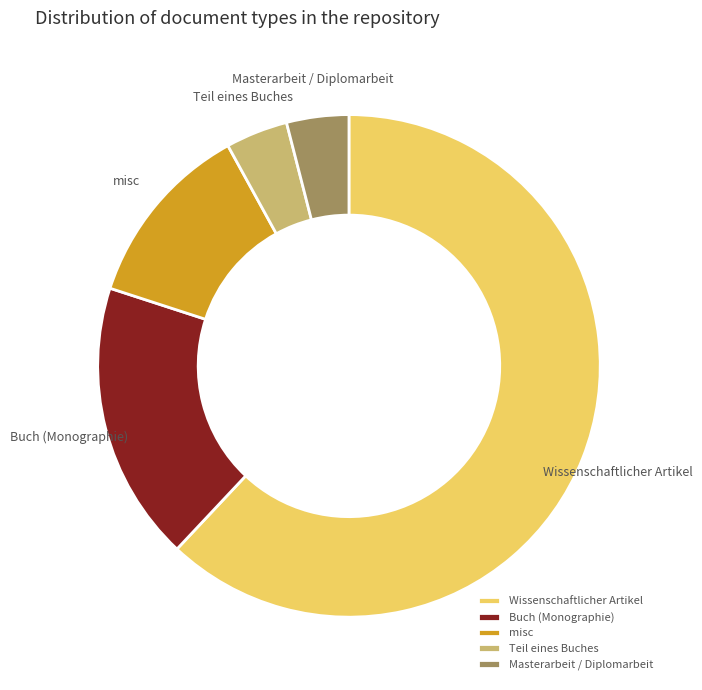

Is it true that Buch (Monographie) is 18% of the pie?

True